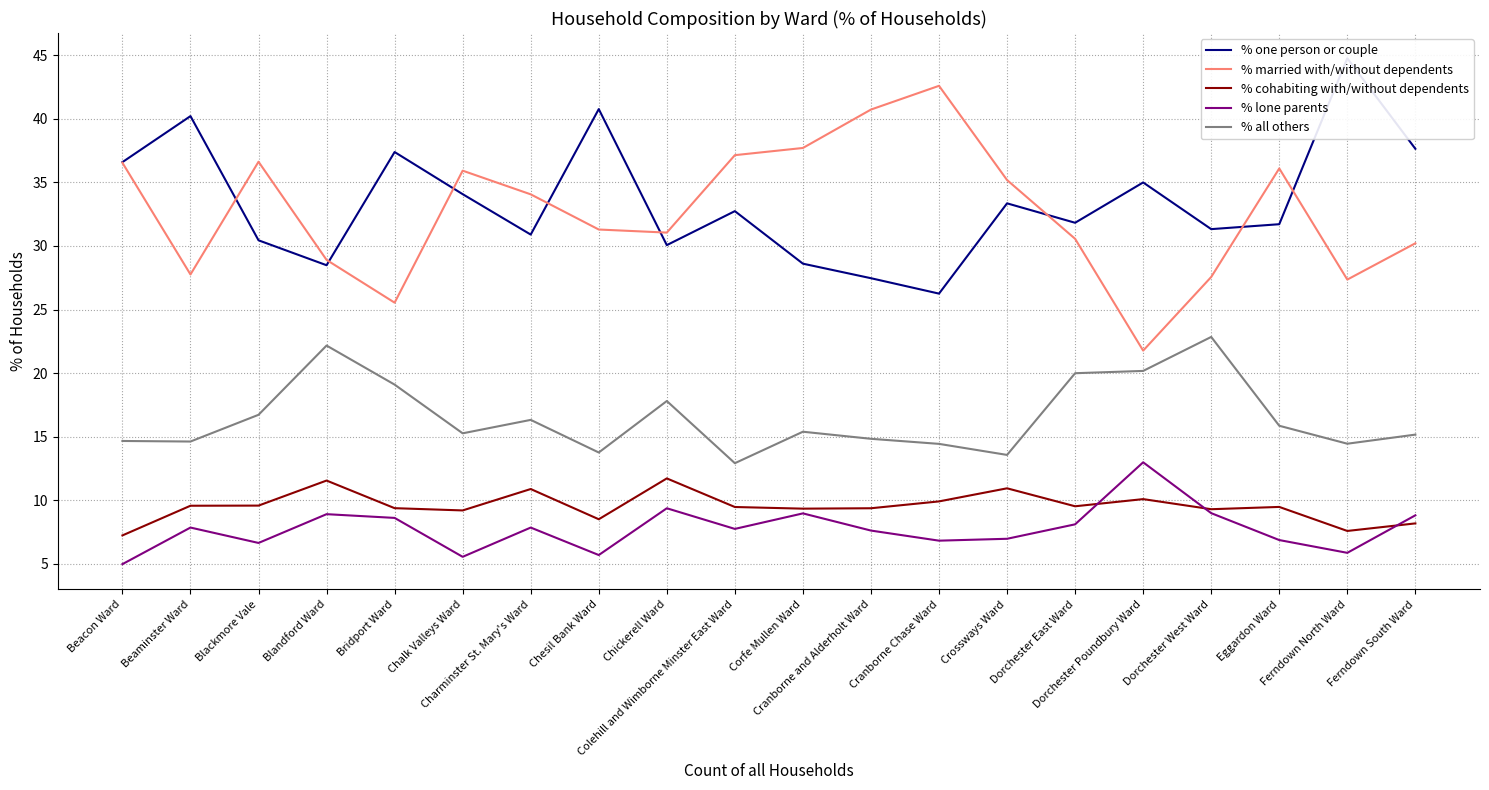

At which label is % lone parents closest to 8?

Dorchester East Ward